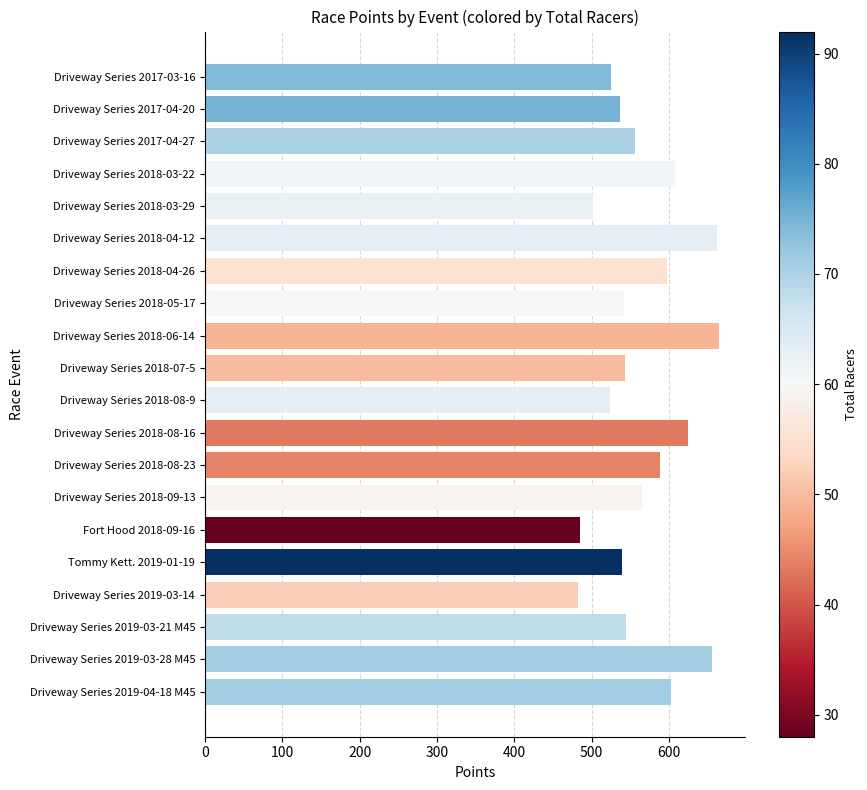

What is the label of the 4th bar from the top?

Driveway Series 2018-03-22